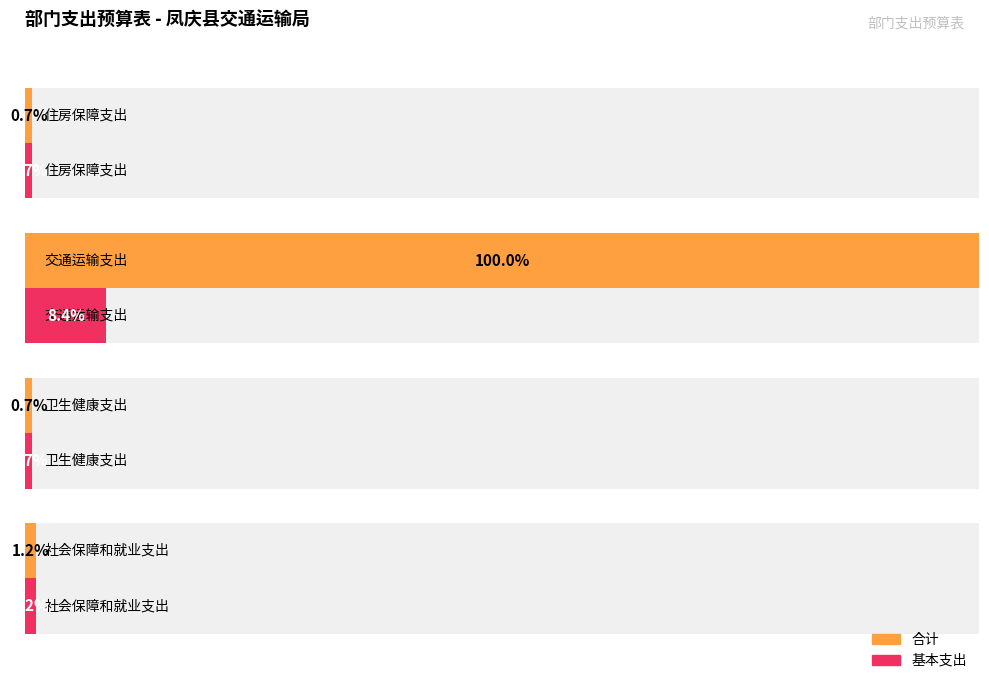

What is the difference between the second highest and second lowest values in the 基本支出 series?

0.4